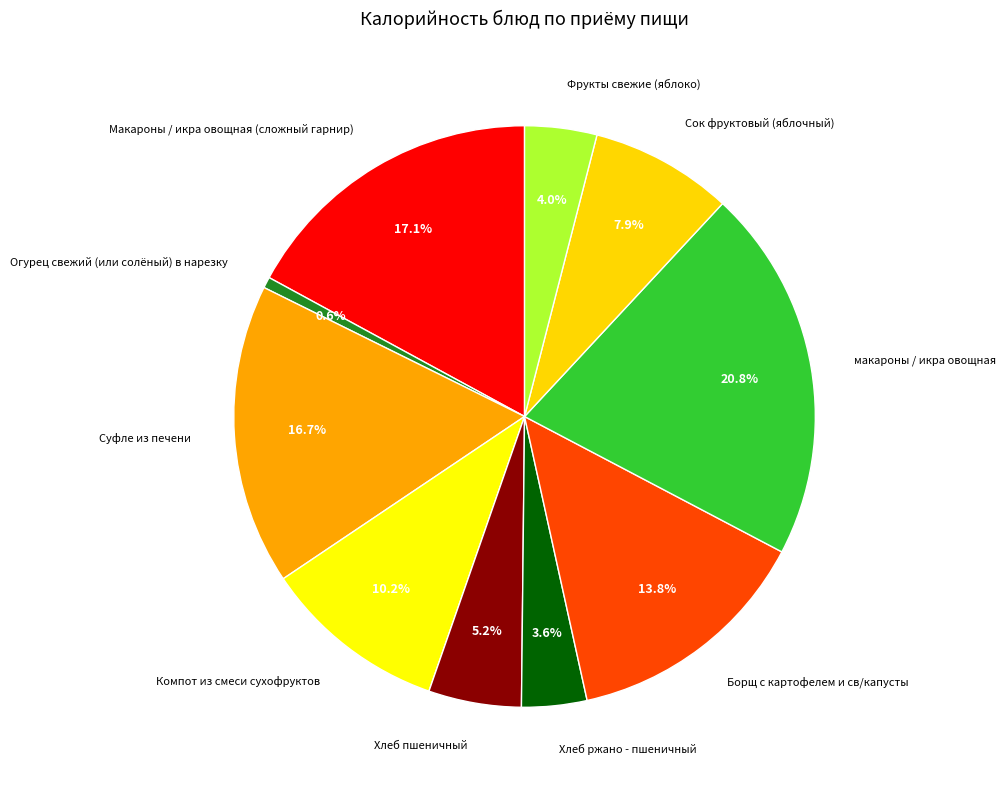

How many segments does this pie chart have?

10